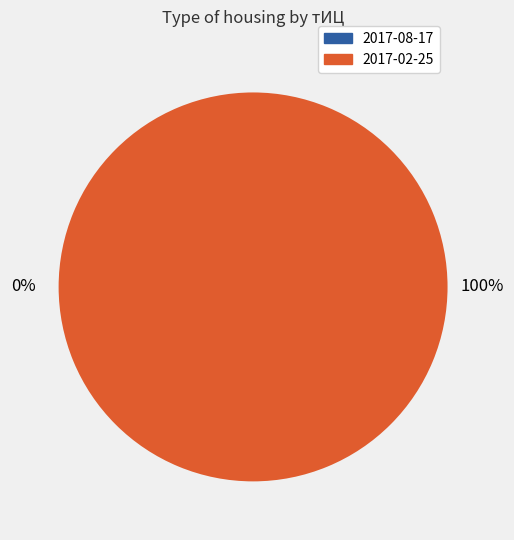

Which slice is the smallest?

2017-08-17